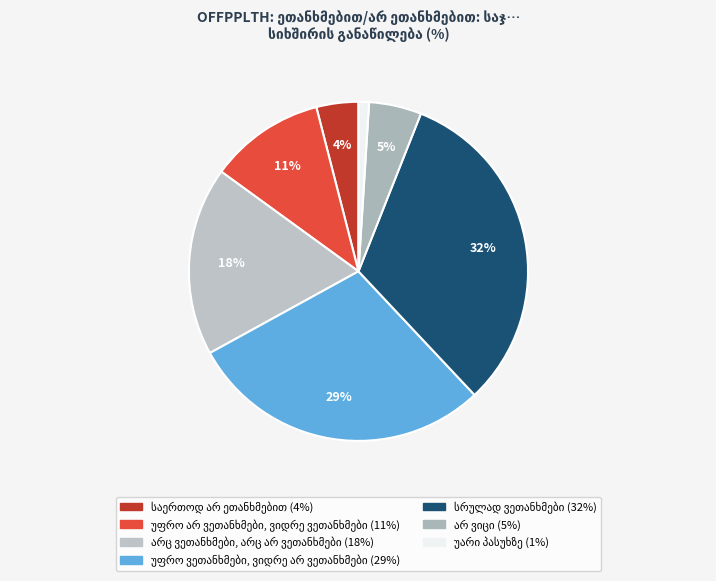

Rank the categories by value from lowest to highest.

უარი პასუხზე, საერთოდ არ ეთანხმებით, არ ვიცი, უფრო არ ვეთანხმები, ვიდრე ვეთანხმები, არც ვეთანხმები, არც არ ვეთანხმები, უფრო ვეთანხმები, ვიდრე არ ვეთანხმები, სრულად ვეთანხმები